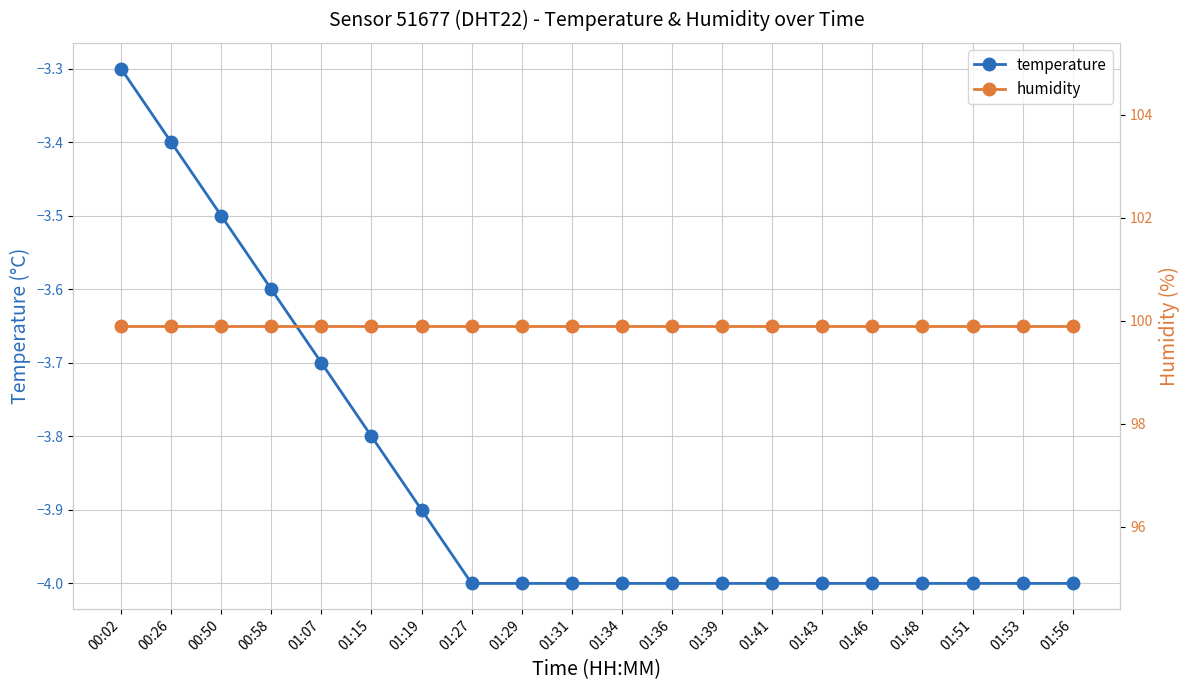

Which series has the largest total across all categories?

humidity